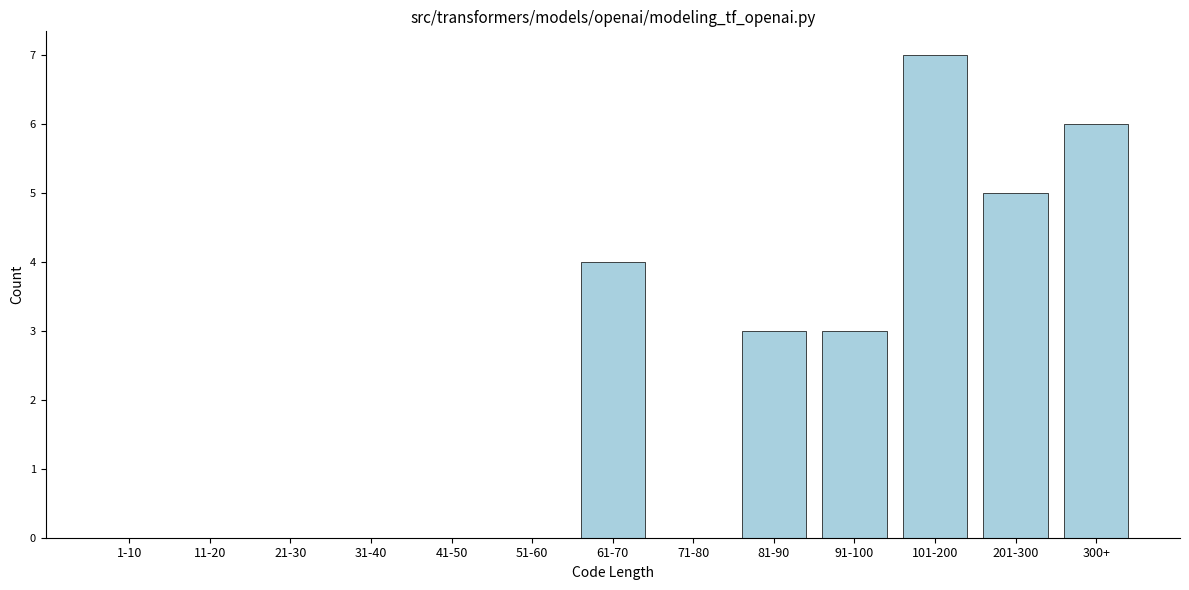

True or false: the data shows 0 at 71-80.

True